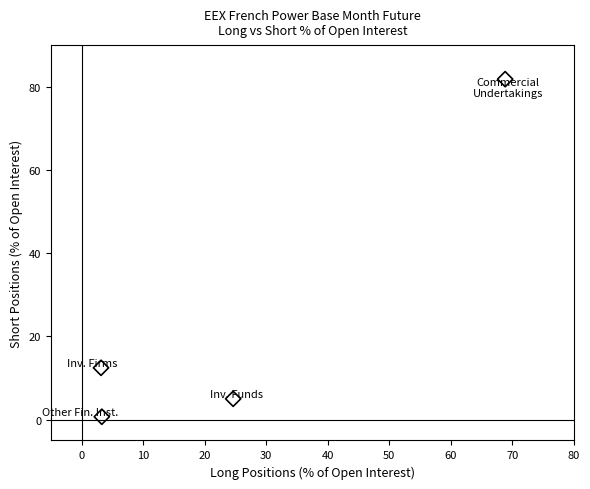

What is the average Y value?

25.0